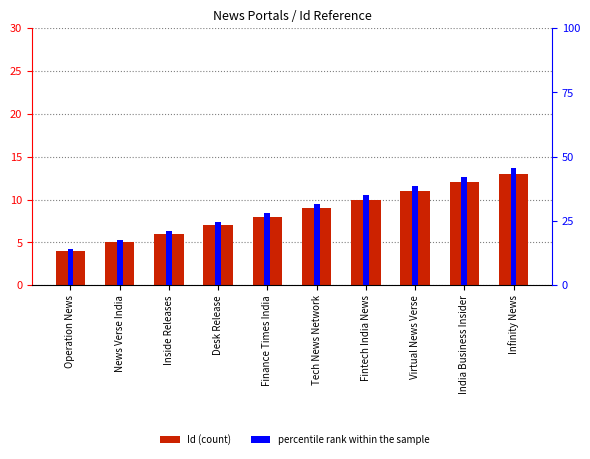

Rank the series by their average value, from highest to lowest.

percentile rank within the sample, Id